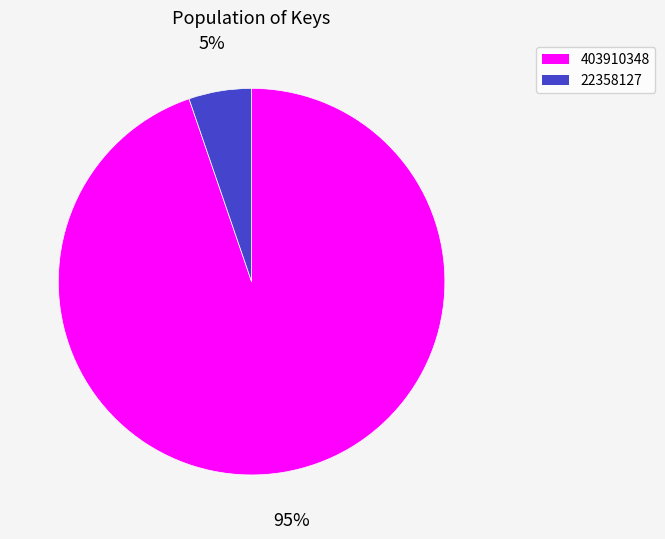

Which slice is the largest?

403910348